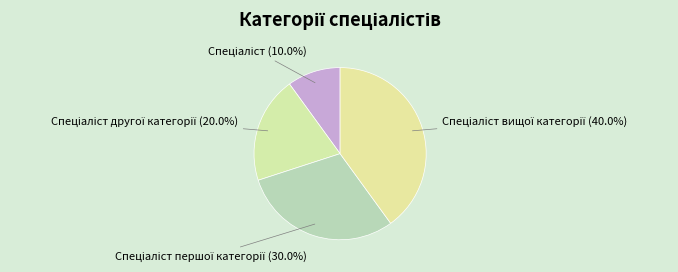

Does any single category account for the majority?

No